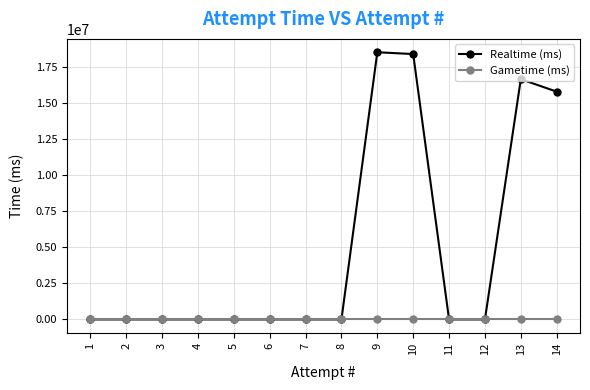

List the series in order of their overall mean, lowest first.

Gametime (ms), Realtime (ms)